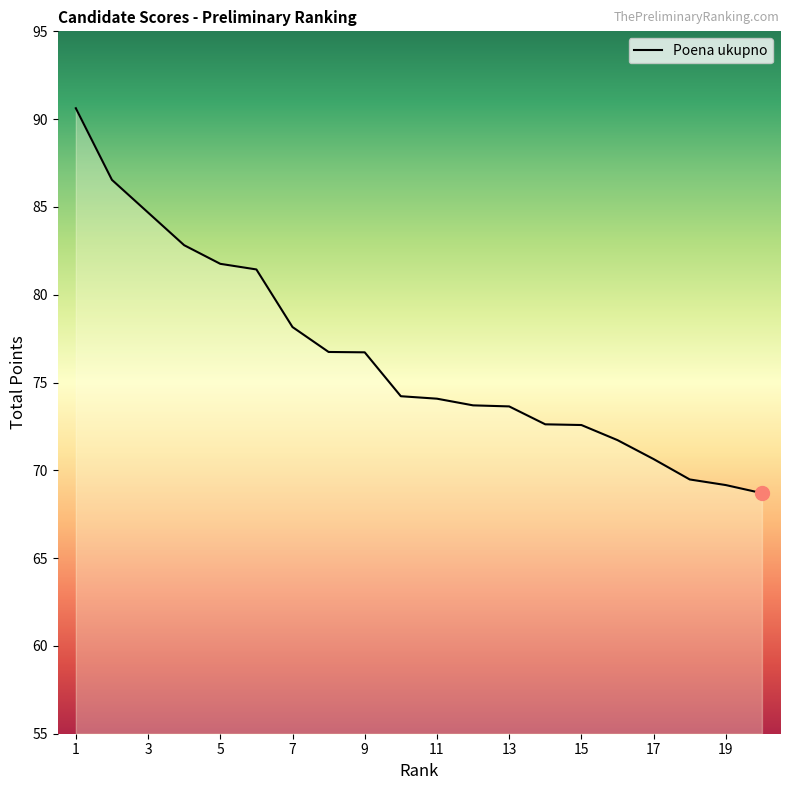

How many lines are shown in the chart?

1